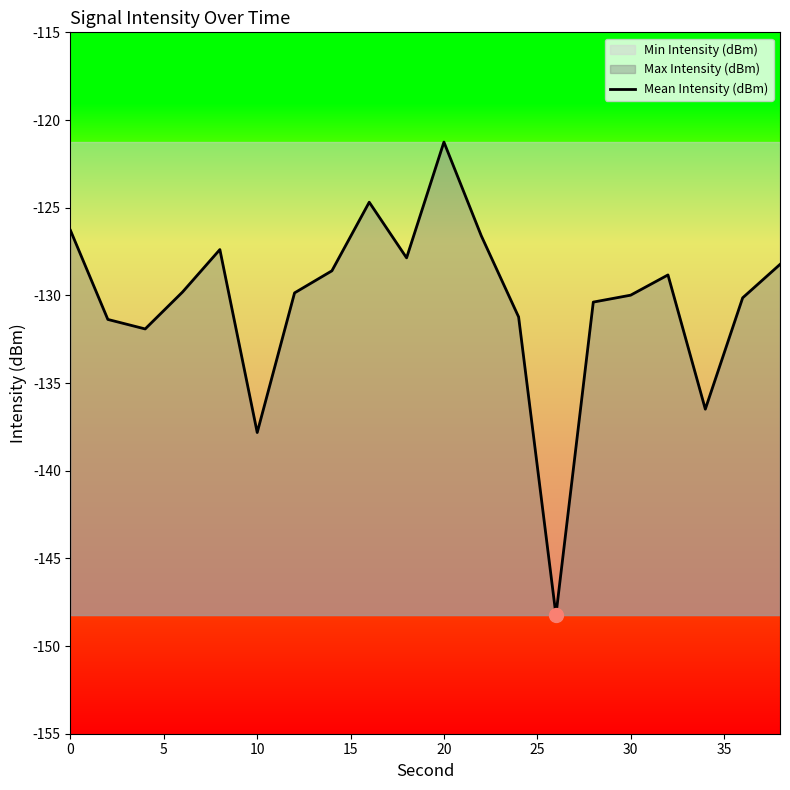

The value of Mean Intensity (dBm) at 10 is -207.4. True or false?

False